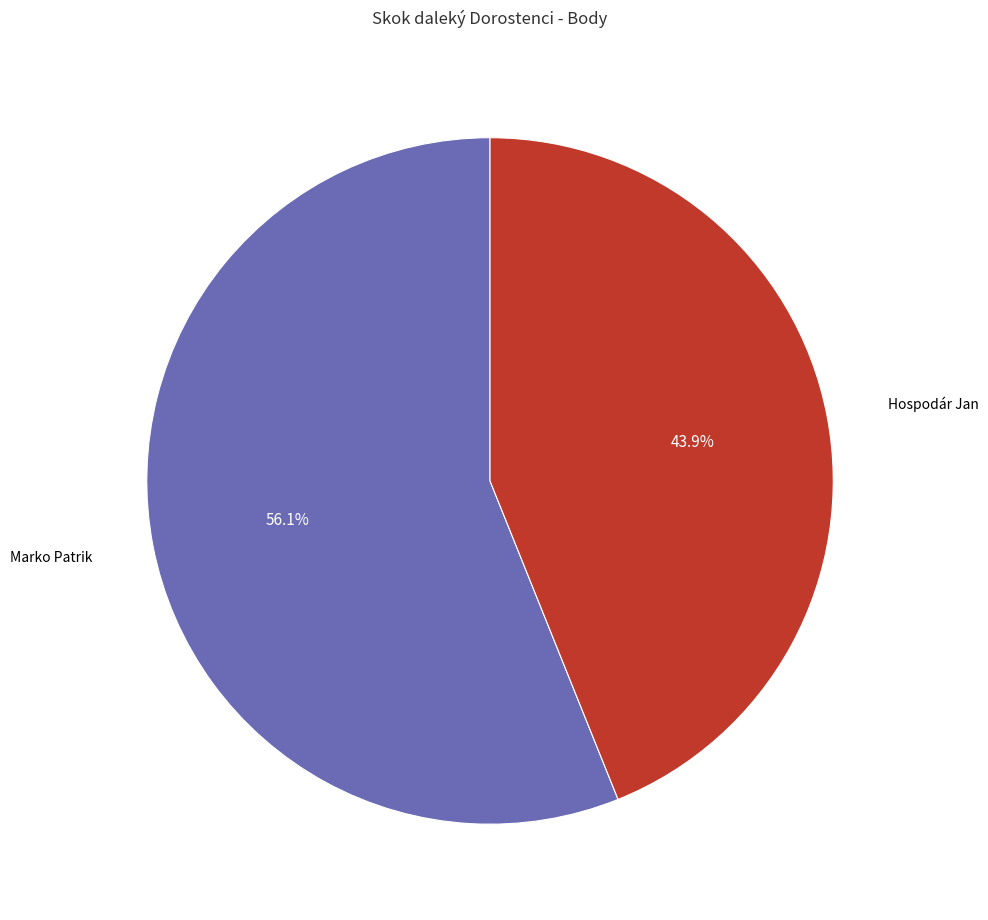

Is there any slice that represents more than half of the pie?

Yes